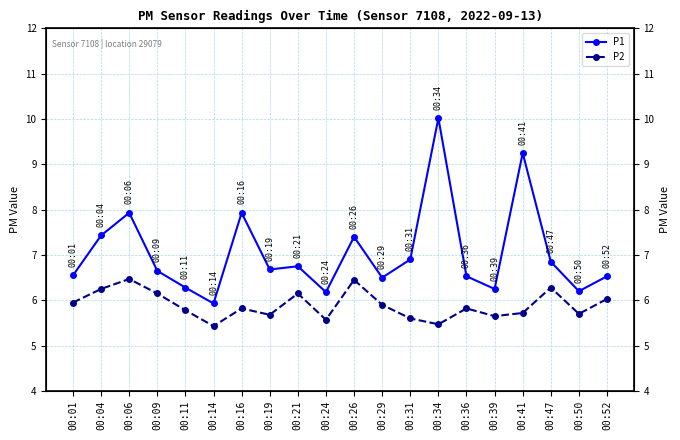

List the labels in order of P1 value, largest first.

00:34, 00:41, 00:06, 00:16, 00:04, 00:26, 00:31, 00:47, 00:21, 00:19, 00:09, 00:01, 00:36, 00:52, 00:29, 00:11, 00:39, 00:50, 00:24, 00:14